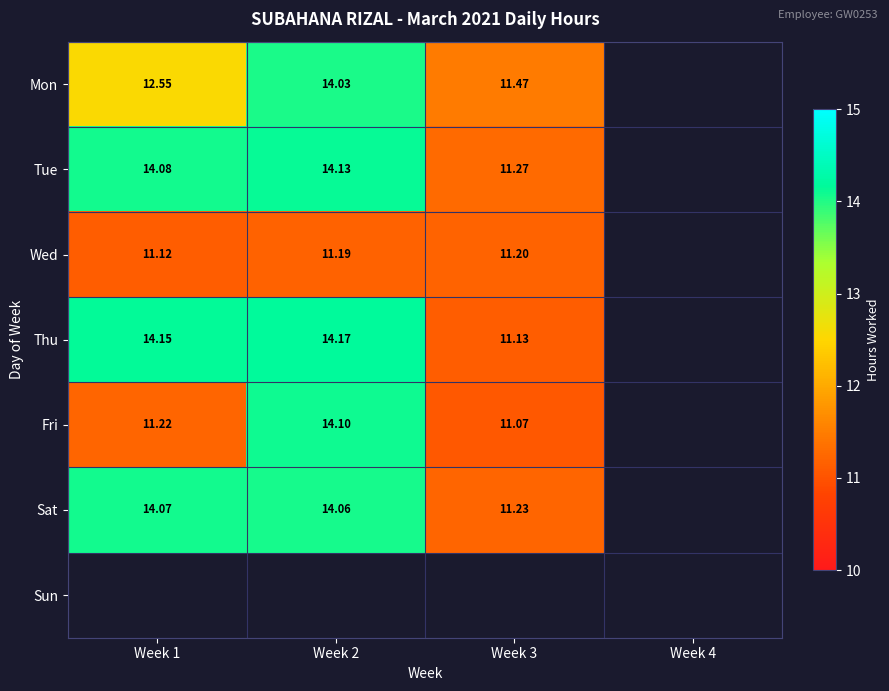

What is the minimum value shown in the chart?

11.1